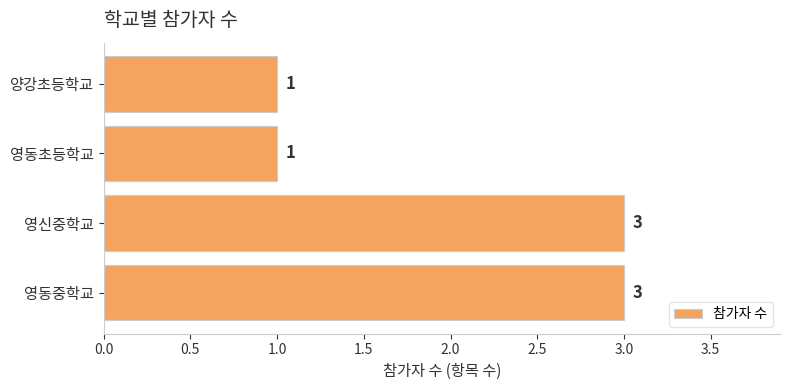

What is the ratio of the value at 영동초등학교 to the value at 영동중학교?

0.3